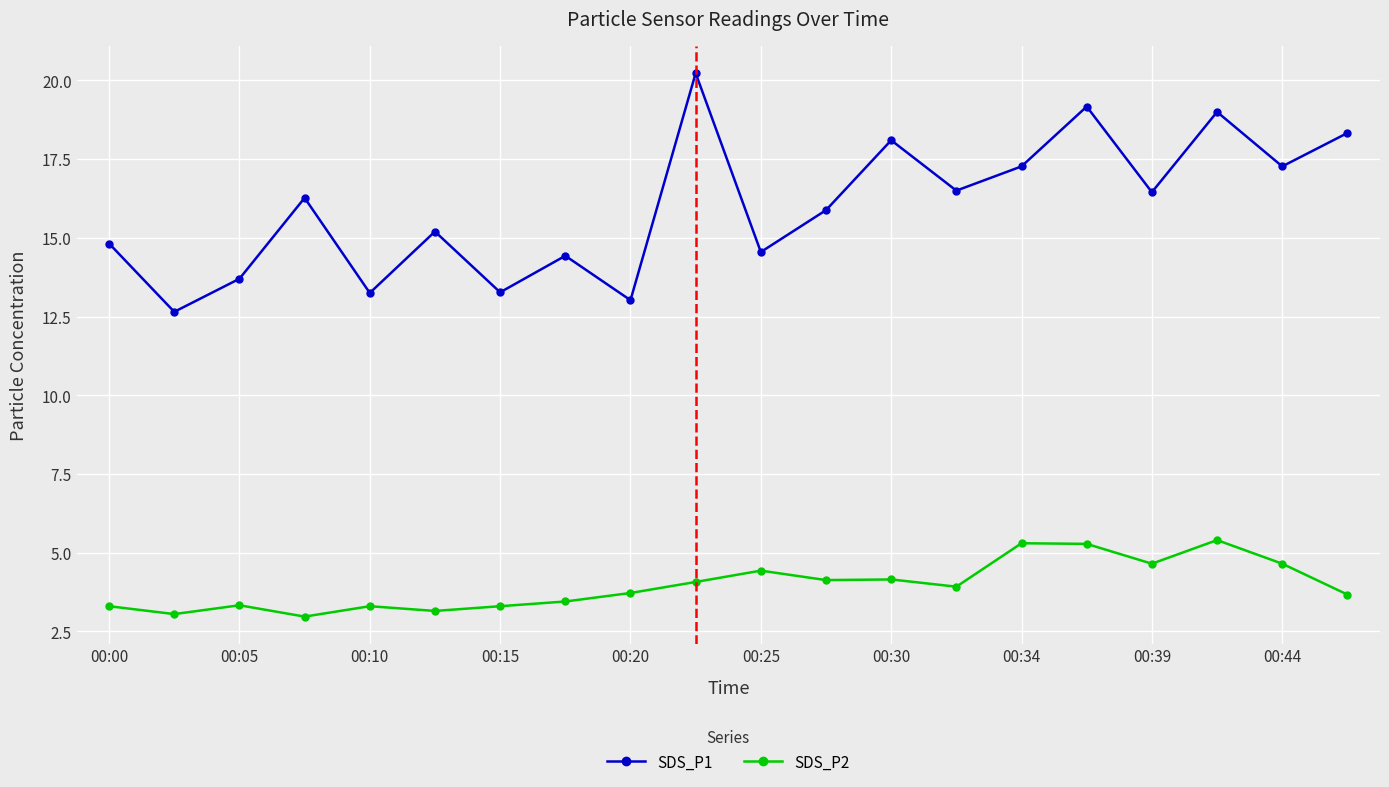

What is the value of the SDS_P2 point at the 9th from the left?

3.7